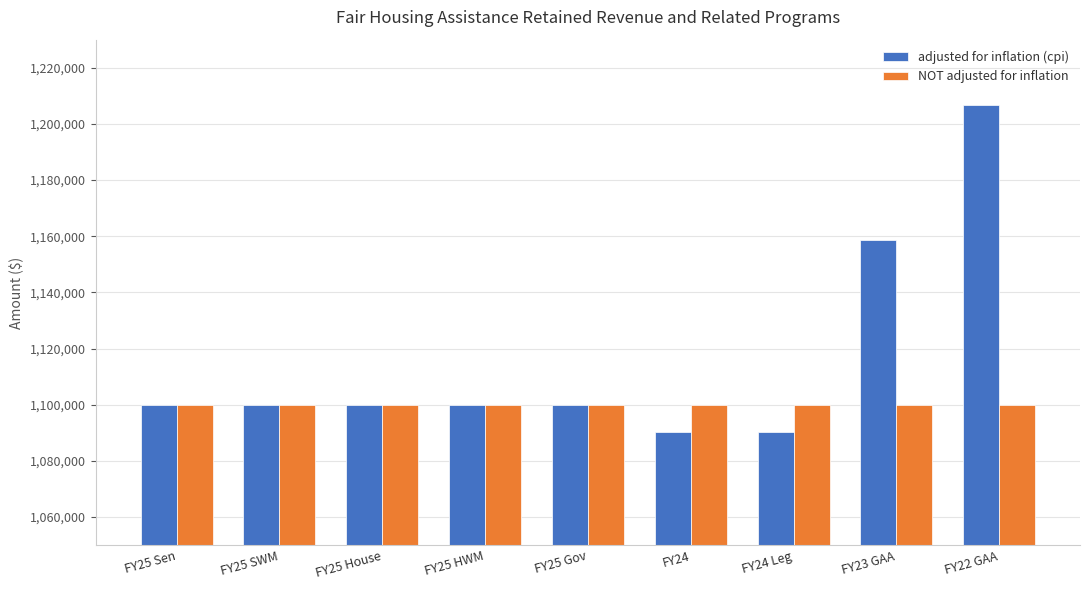

What are all the series names shown in the legend?

adjusted for inflation (cpi), NOT adjusted for inflation